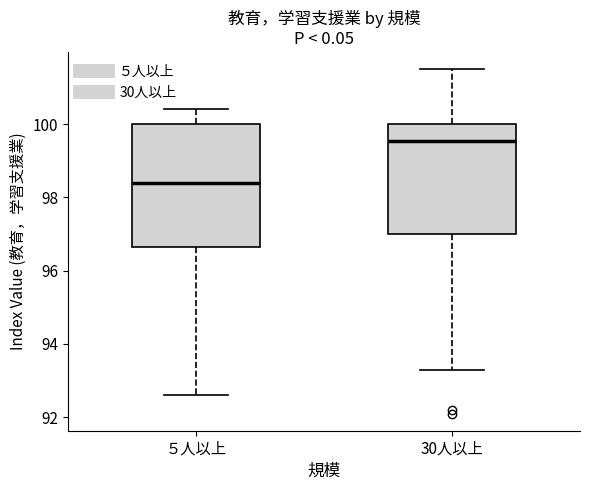

Reading left to right, transcribe this box plot: for each box, give where its median line is, the range the box spans, and where its two whiskers end, as read against the y-axis. The values are not printed on the chart, so give them approximately, as read against the axis.

５人以上: median 98.4, box 96.6 to 100.0, whiskers 92.6 to 100.4
30人以上: median 99.6, box 97.0 to 100.0, whiskers 93.4 to 101.6